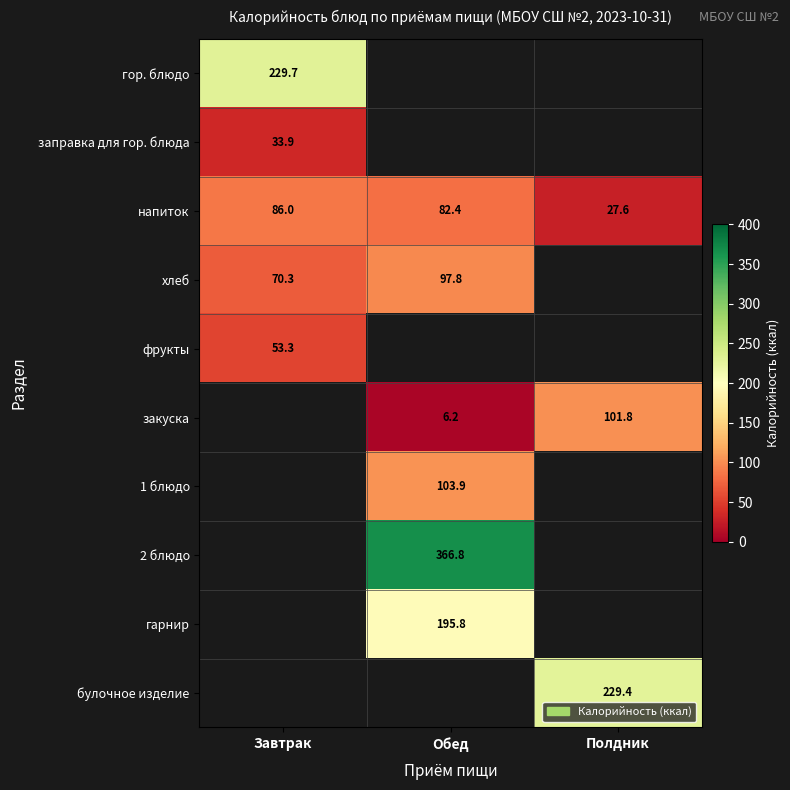

Is it true that булочное изделие equals 74.9 at Полдник?

False